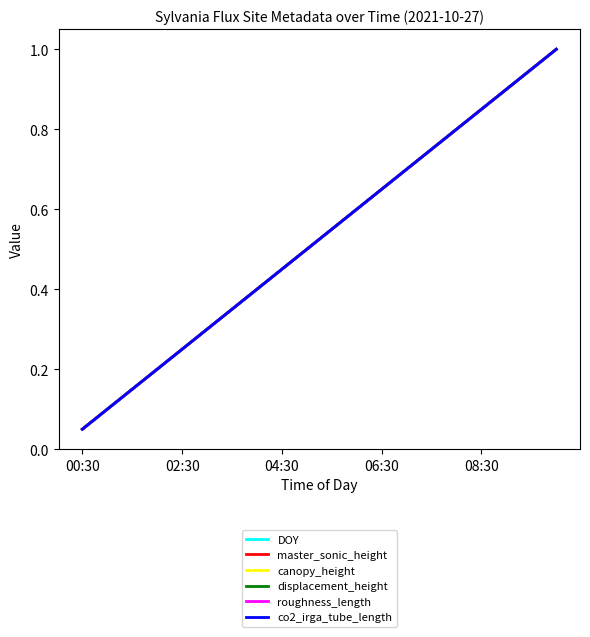

True or false: master_sonic_height and canopy_height cross at least once.

False